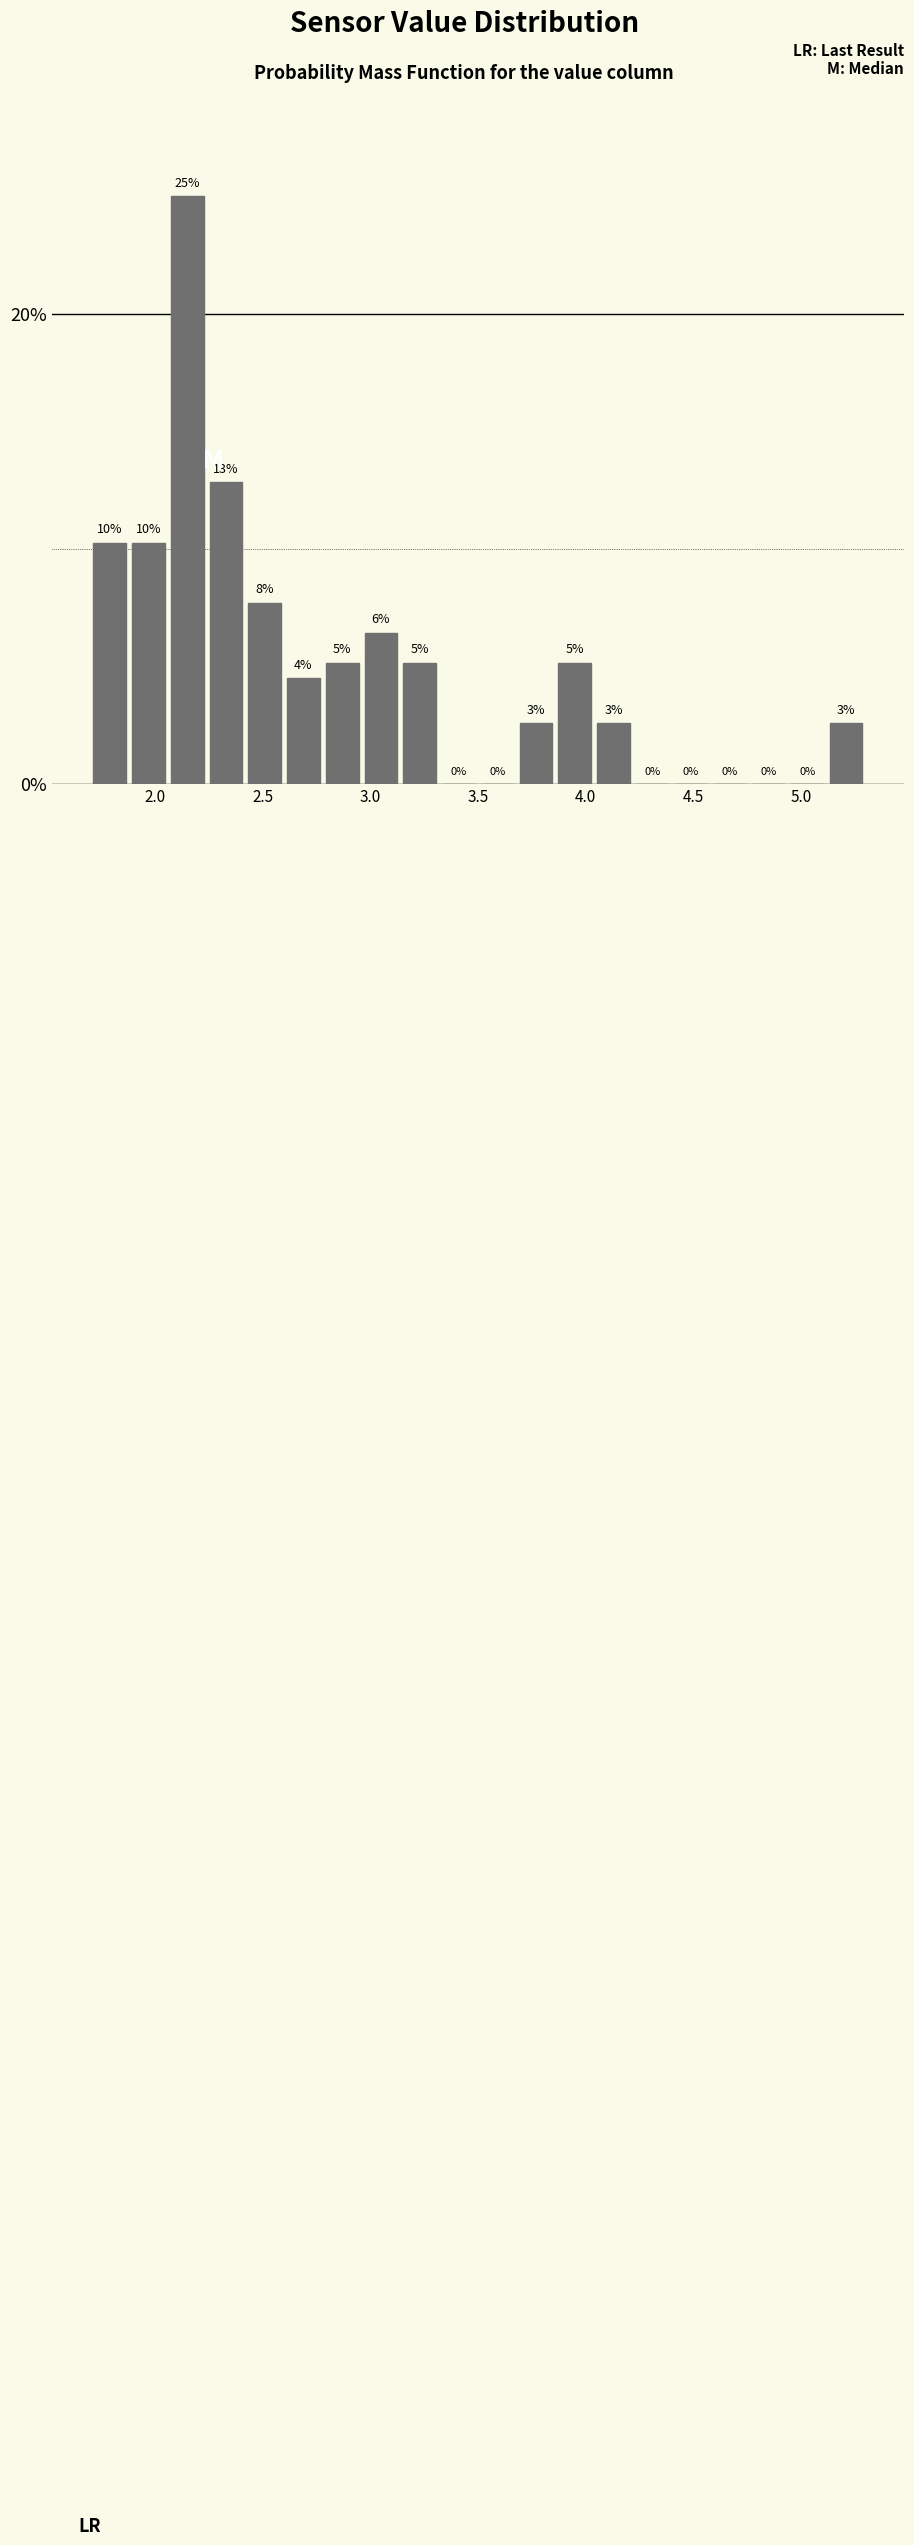

Read against the x-axis, roughly where is the centre of the tallest bar?

2.15